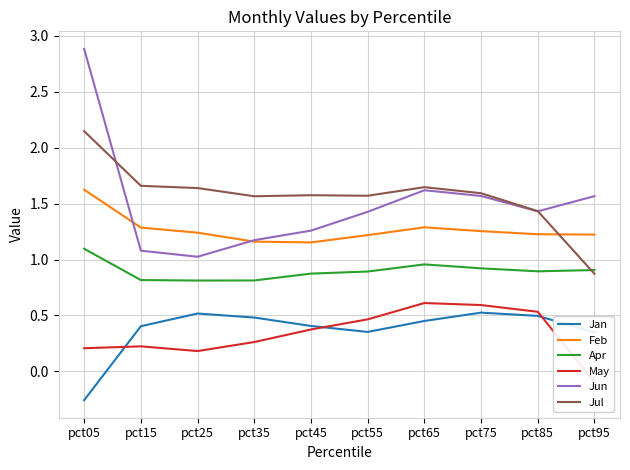

What is the sum of the Feb values at pct35 and pct75?

2.4